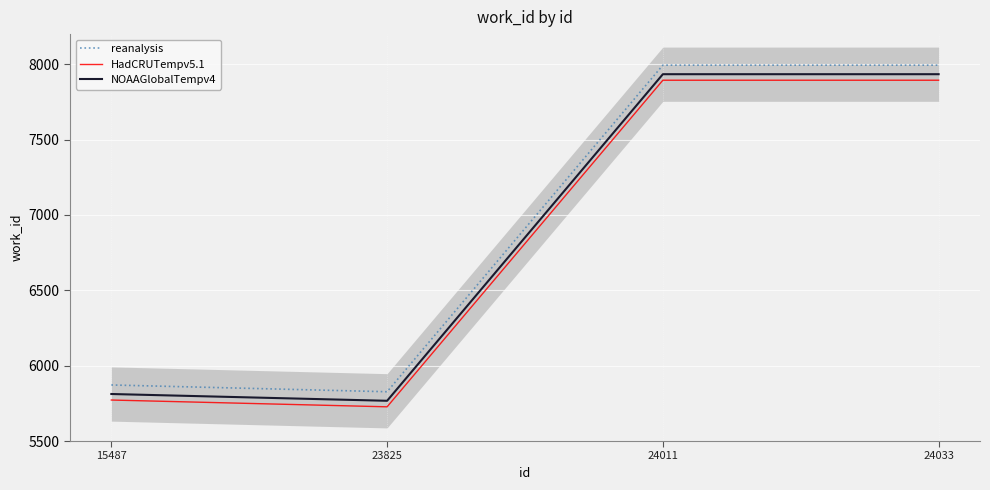

Which category has the lowest value in the reanalysis series?

23825